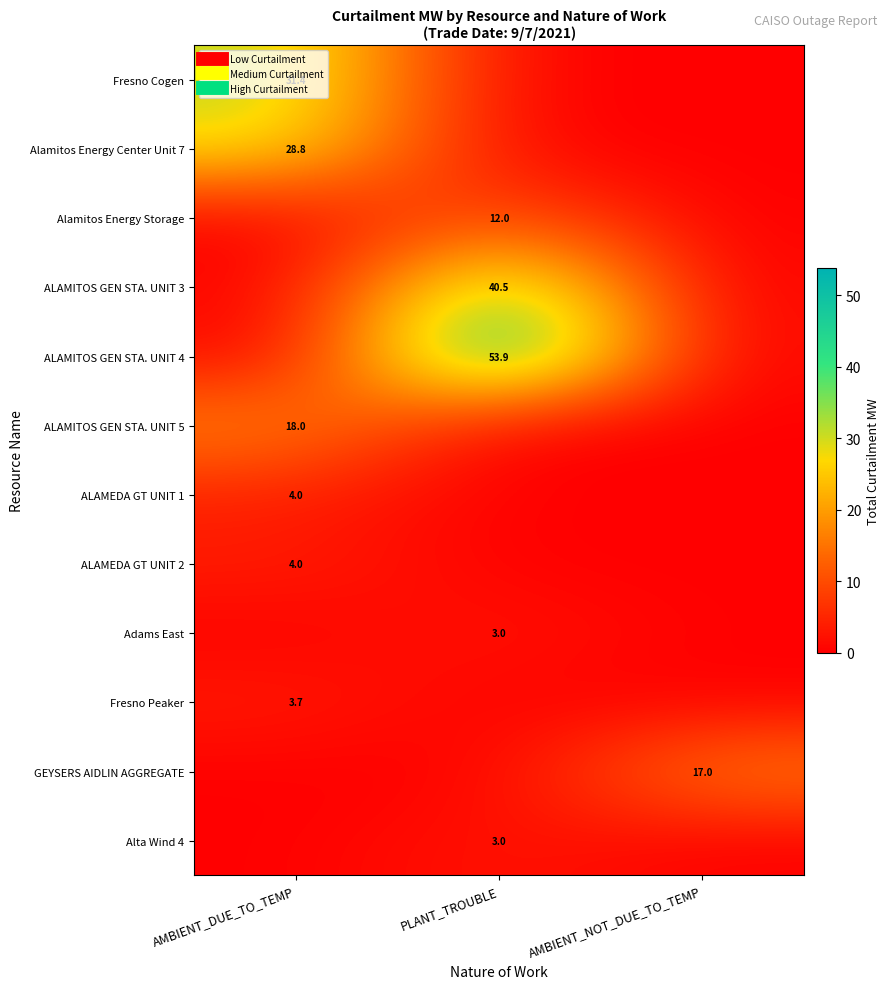

The ALAMITOS GEN STA. UNIT 4 series shows -28.4 at AMBIENT_DUE_TO_TEMP. True or false?

False